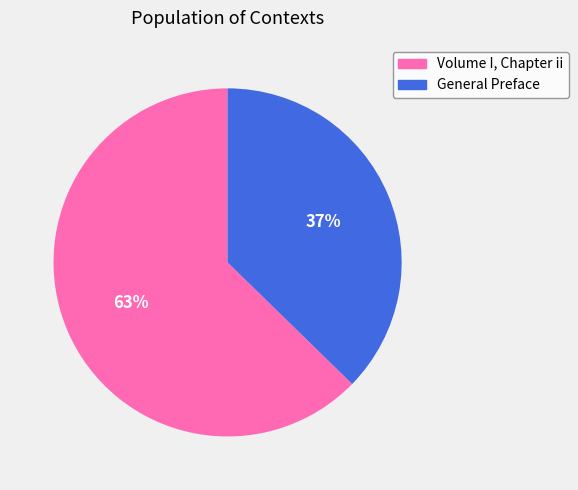

Which slice is the smallest?

General Preface